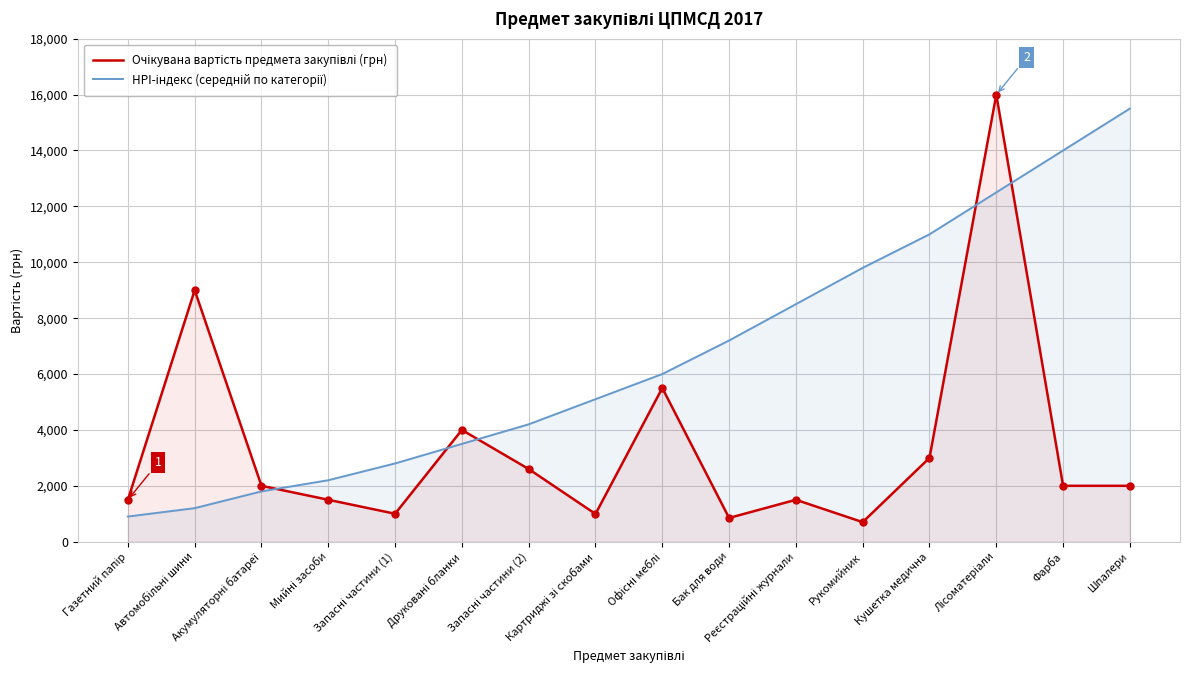

Which series has the widest spread of Y values?

Очікувана вартість предмета закупівлі (грн)